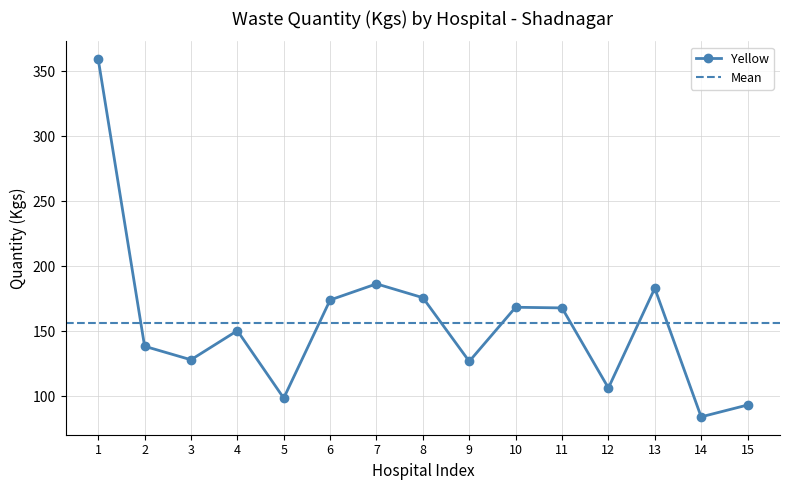

Is it true that Yellow equals 158.9 at 15?

False